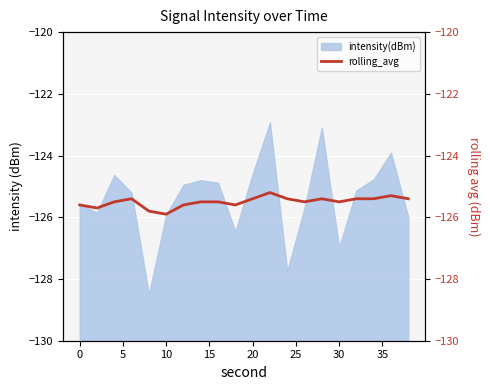

How many interior local valleys (lower than both neighbors) does the data have?

5